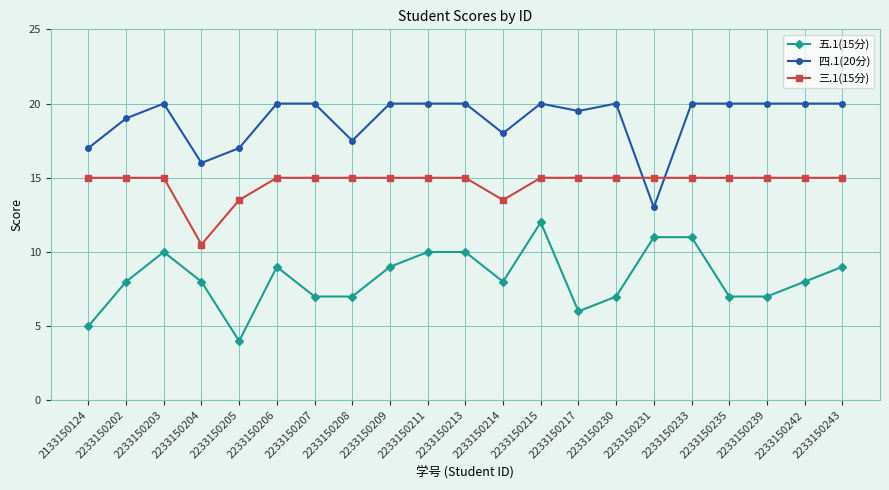

Is it true that 四.1(20分) equals 11.1 at 2233150209?

False